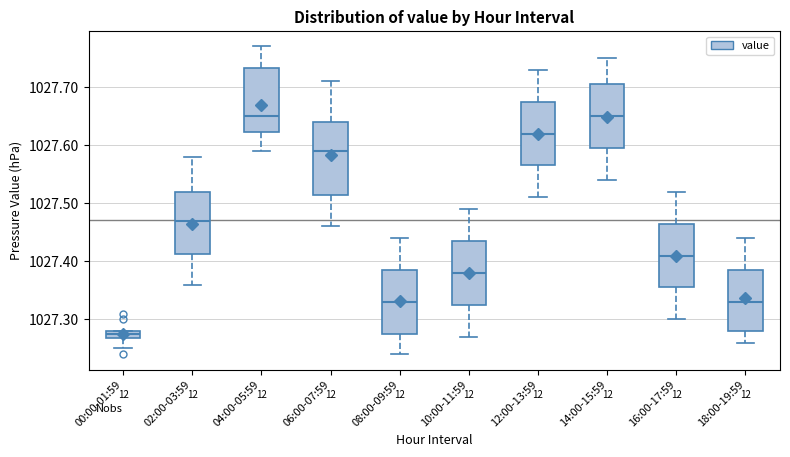

Where does the upper whisker of the box for 18:00-19:59 end on the y-axis? The values are not printed on the chart, so give them approximately, as read against the axis.

1027.44